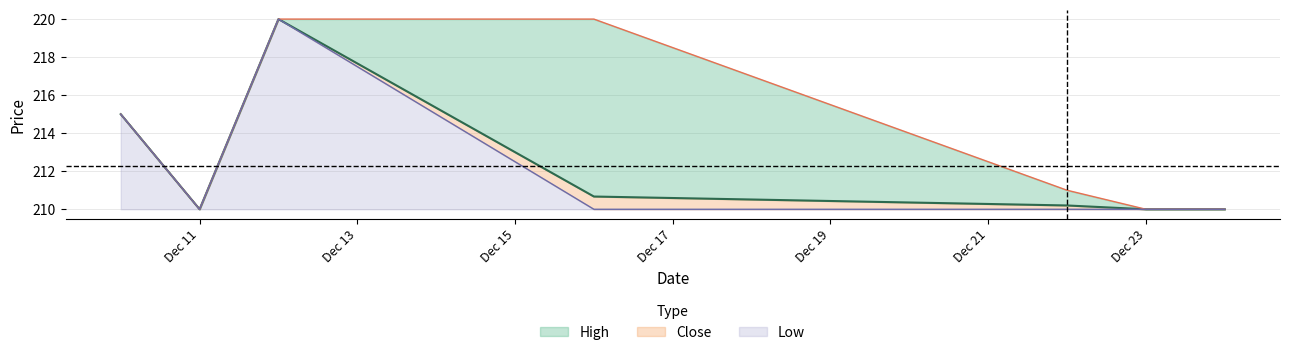

True or false: Low has a value of 90.1 at Dec 11.

False